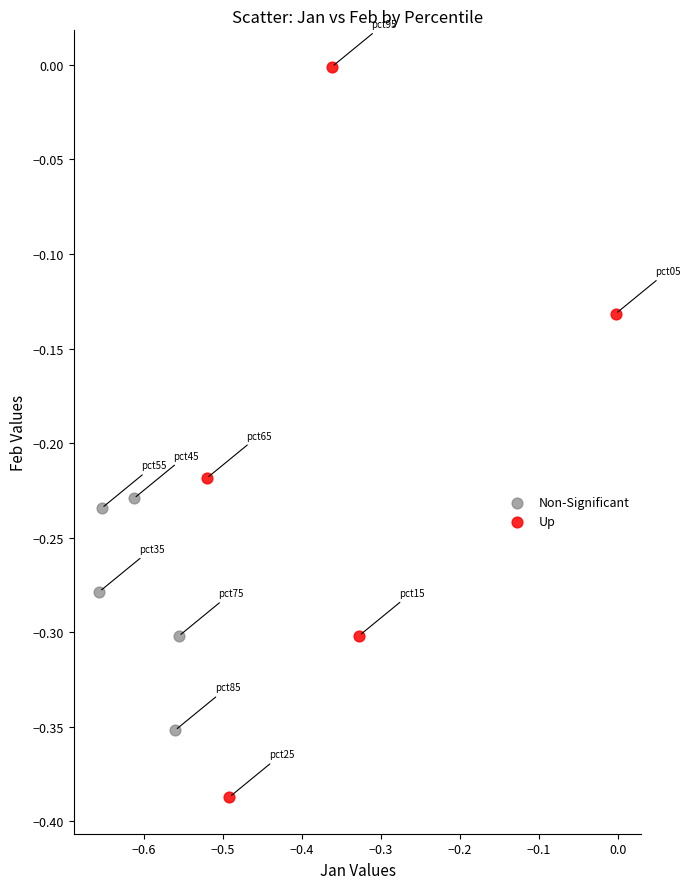

Which series contains the lowest Y value?

Up